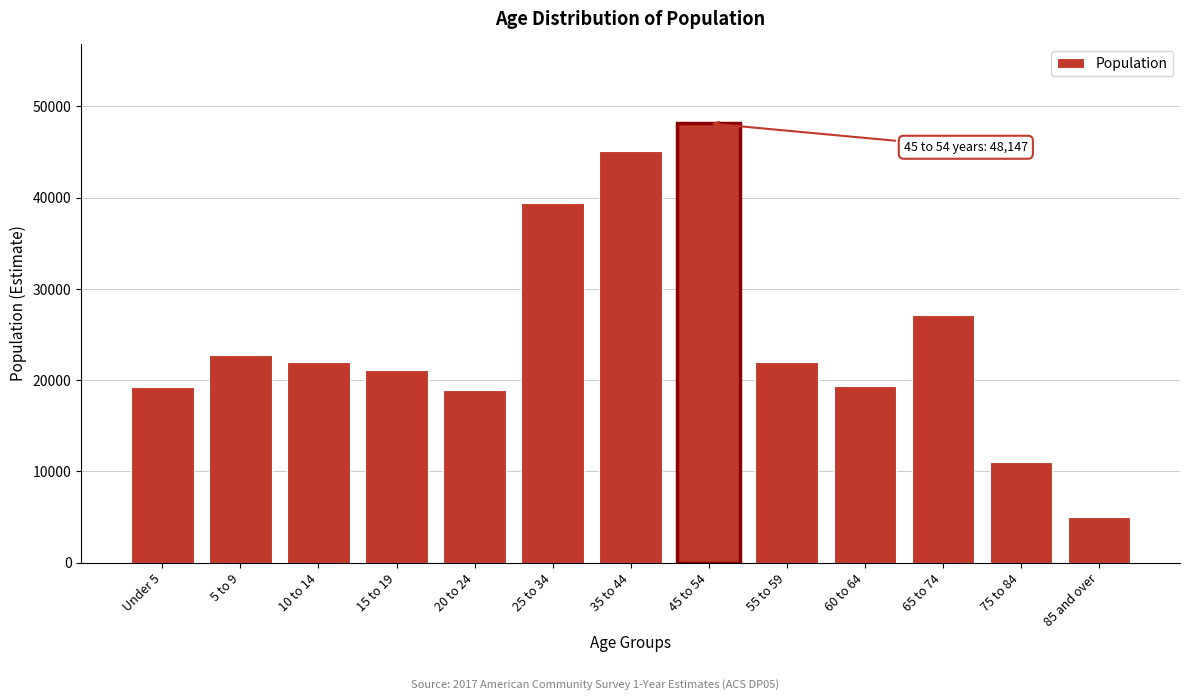

At which label is the value closest to 26574?

65 to 74